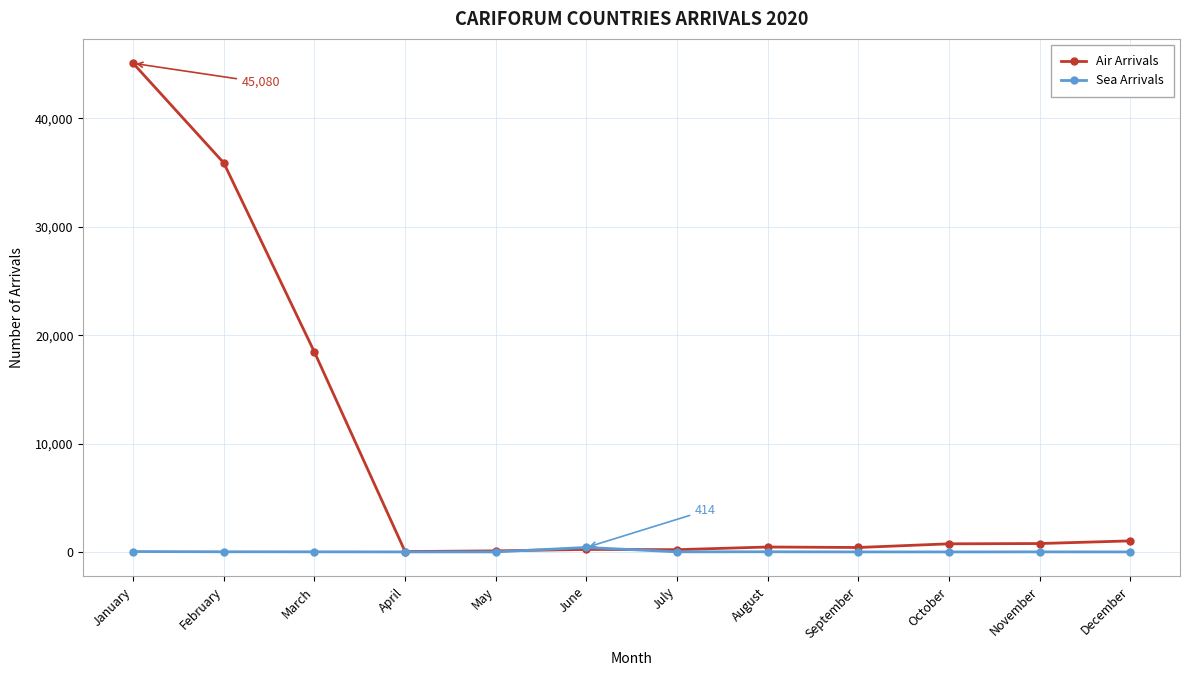

Which series has the largest total across all categories?

Air Arrivals